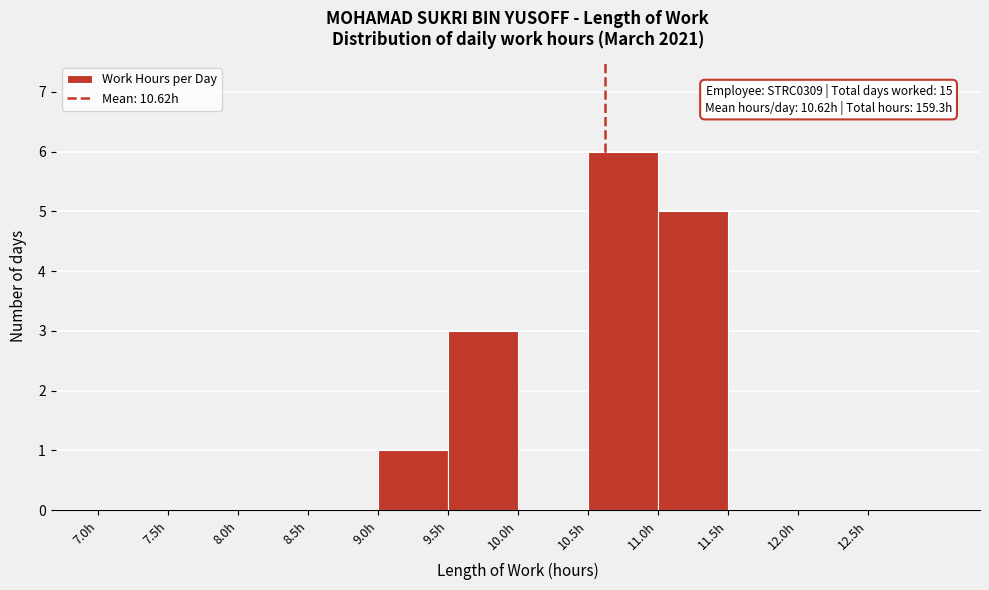

Over which range of the x-axis is the bar tallest?

10.5 to 11.0